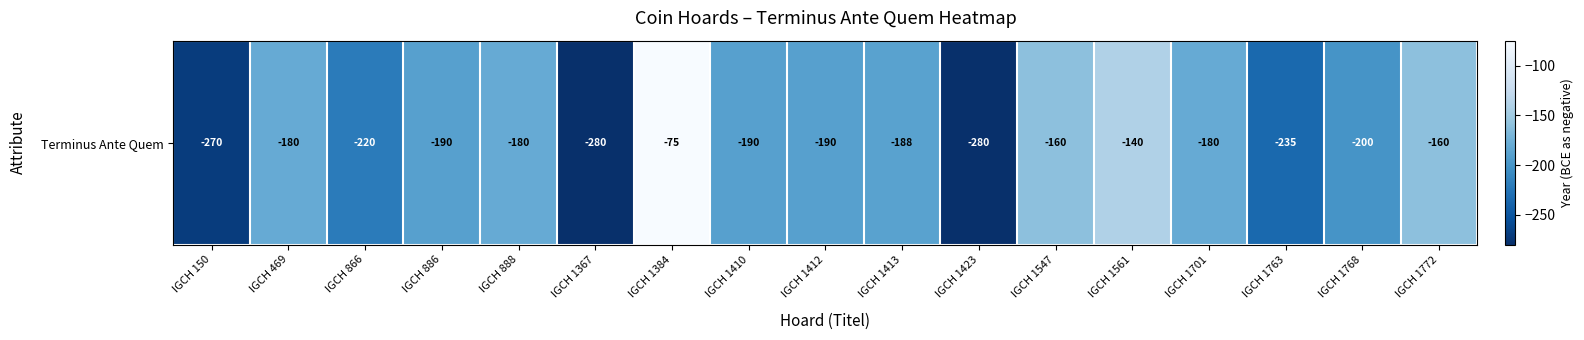

List the labels in order of value, smallest first.

IGCH 1367, IGCH 1423, IGCH 150, IGCH 1763, IGCH 866, IGCH 1768, IGCH 886, IGCH 1410, IGCH 1412, IGCH 1413, IGCH 469, IGCH 888, IGCH 1701, IGCH 1547, IGCH 1772, IGCH 1561, IGCH 1384